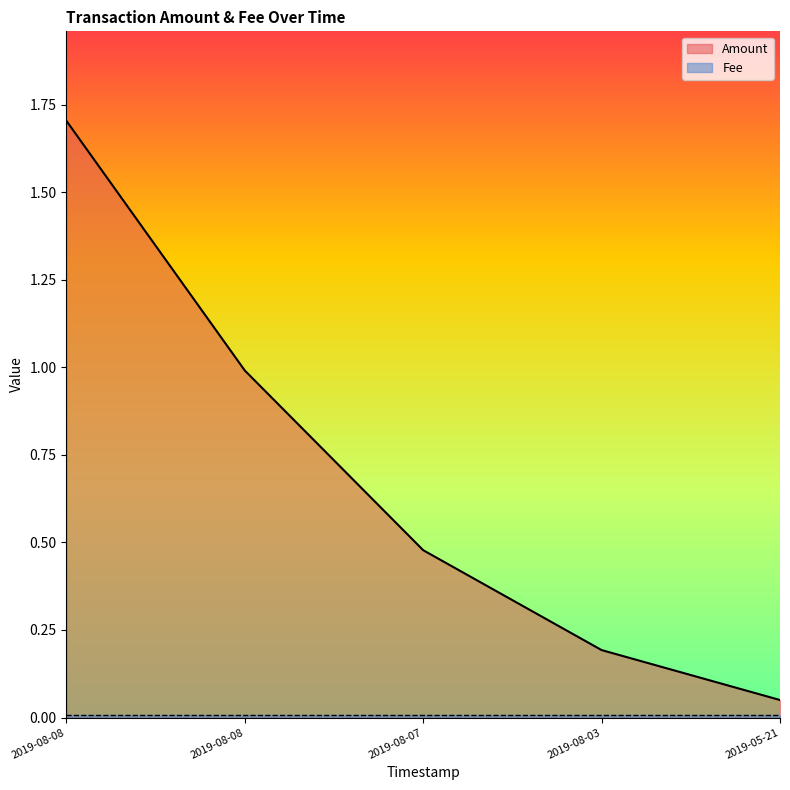

Rank the categories by value from lowest to highest.

2019-05-21, 2019-08-03, 2019-08-07, 2019-08-08, 2019-08-08